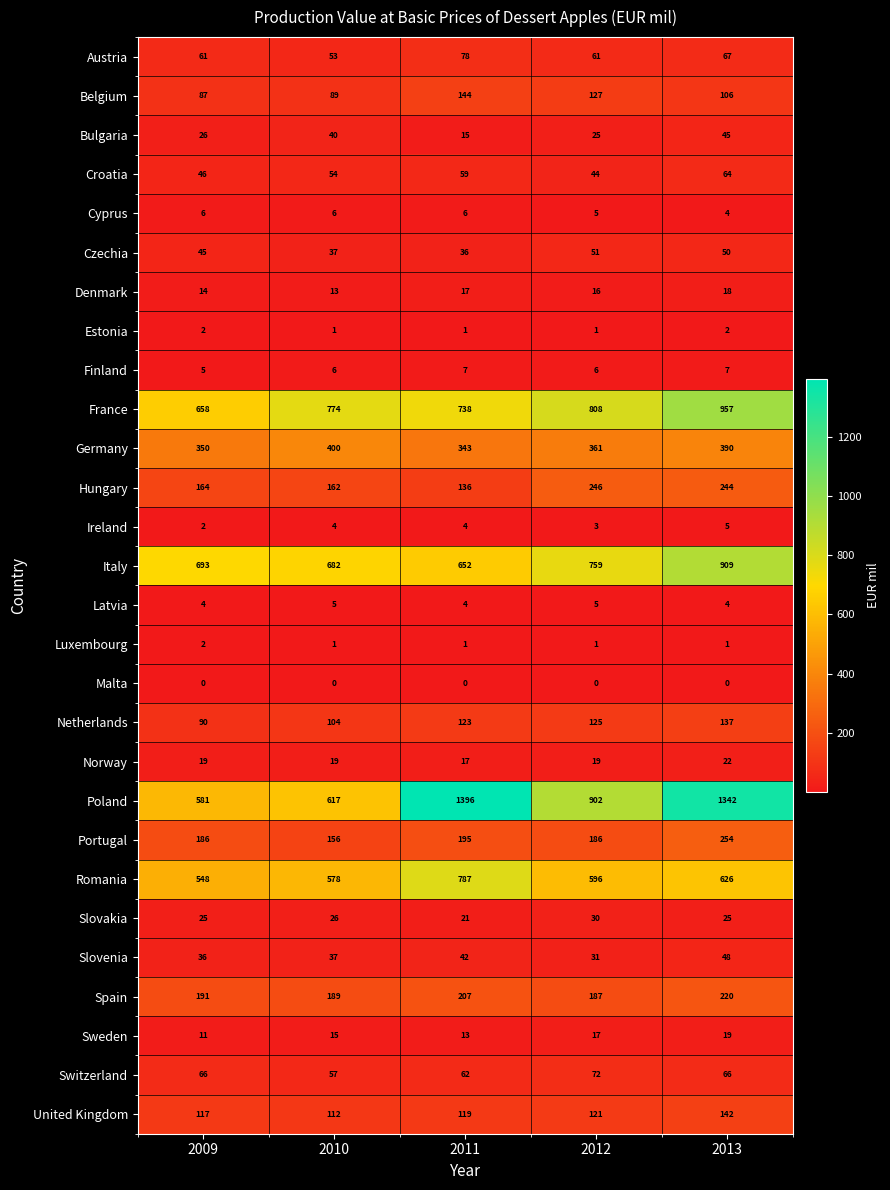

Rank the categories by Denmark value from highest to lowest.

2013, 2011, 2012, 2009, 2010